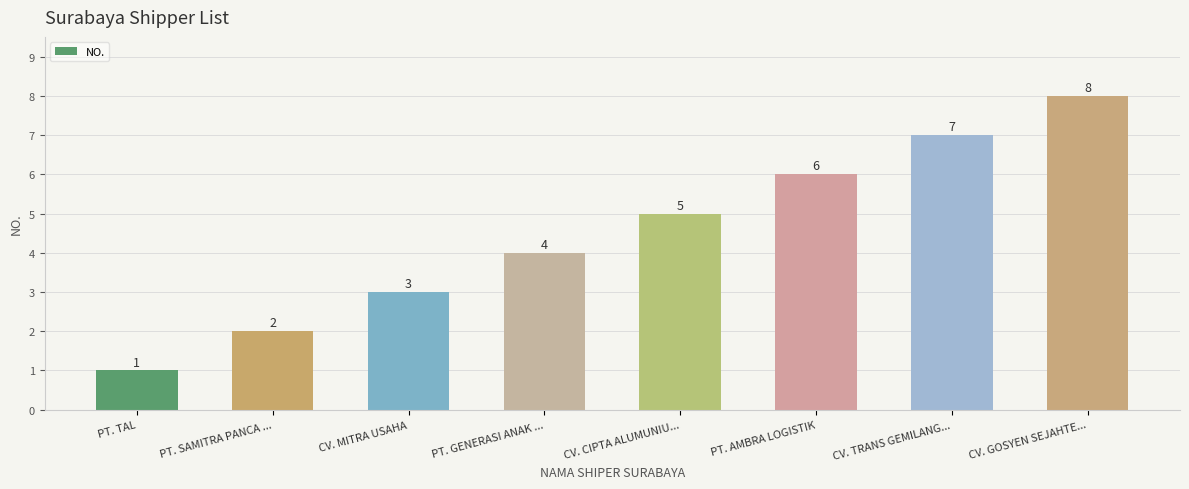

What is the label of the 3rd bar from the right?

PT. AMBRA LOGISTIK